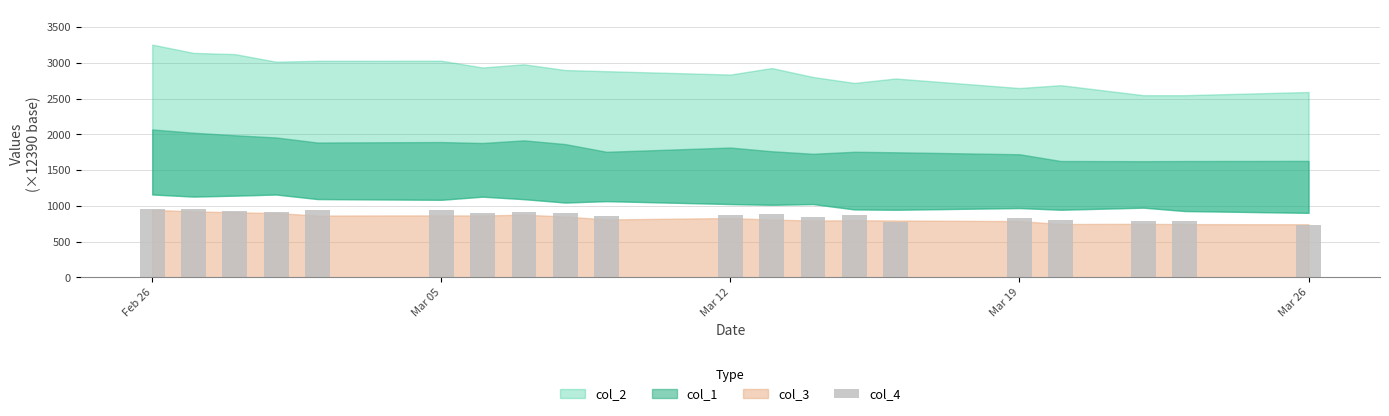

Count the number of categories in the chart.

20